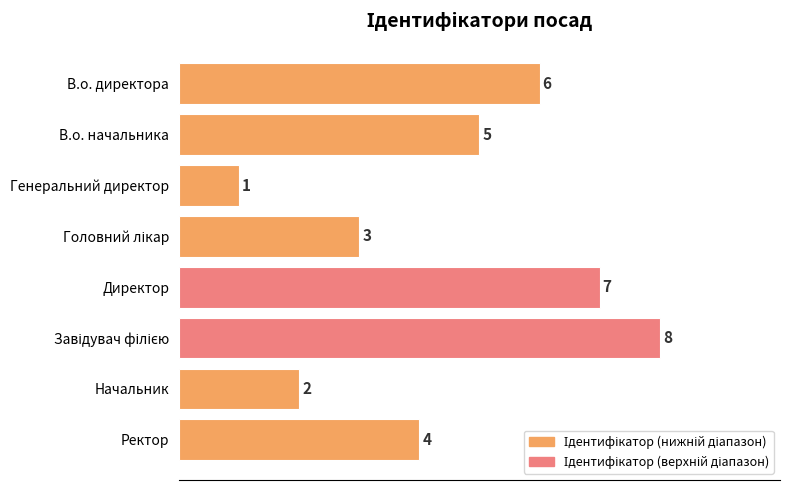

What is the change in value from В.о. начальника to Начальник?

-3